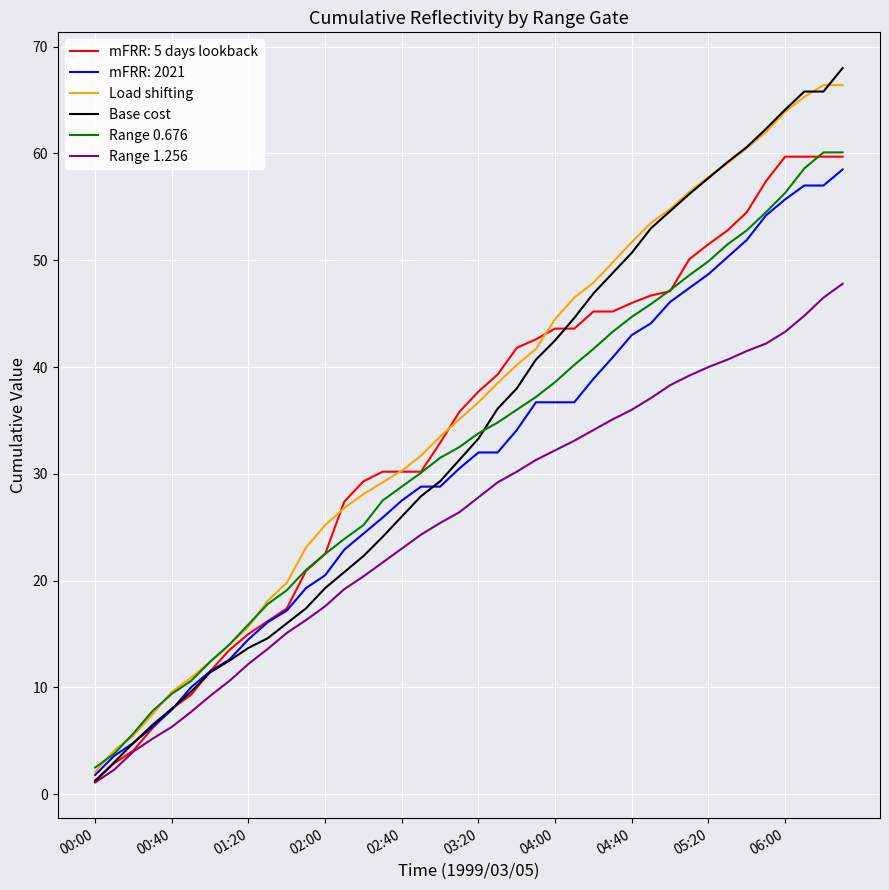

How many series are shown in this chart?

6